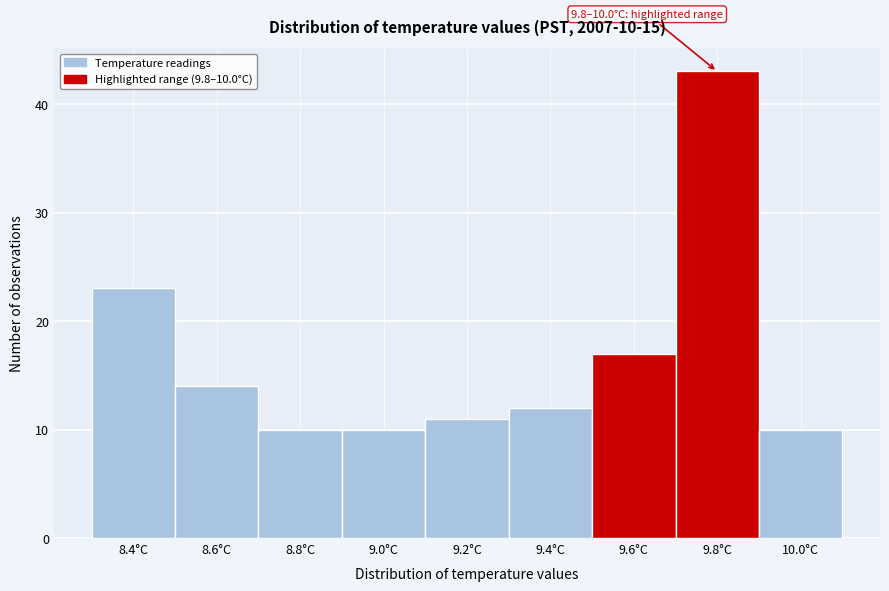

Reading right to left, transcribe all the data shown in this chart.

10	43	17	12	11	10	10	14	23